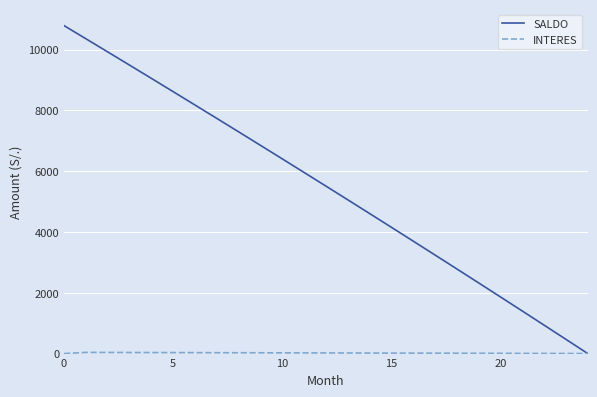

Does the chart display data point markers on the line(s)?

No